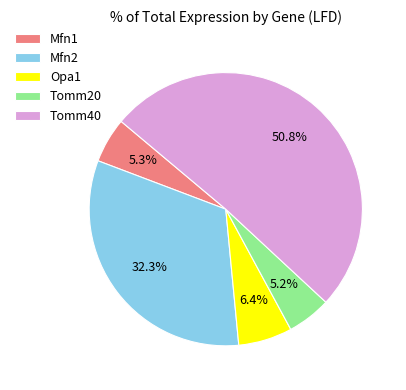

Is there any slice that represents more than half of the pie?

Yes